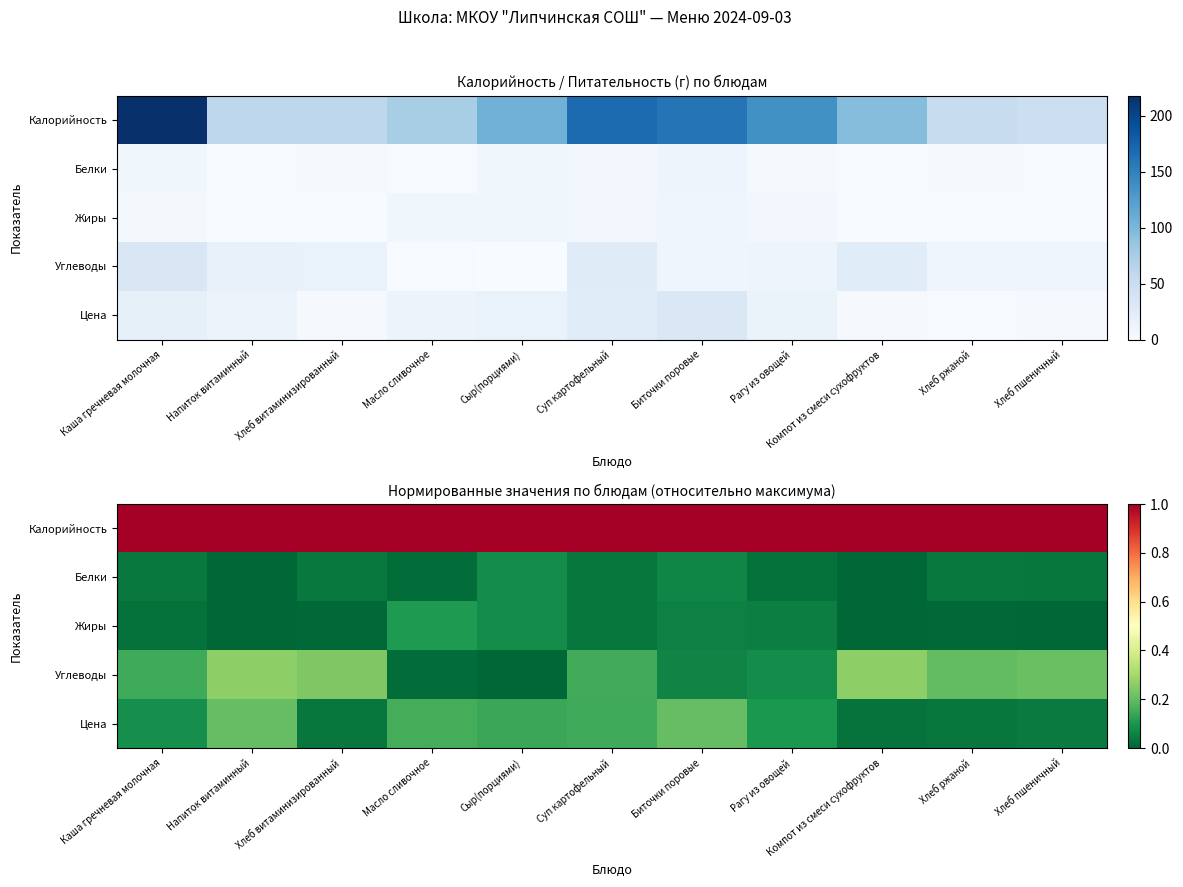

At which category is the sum across all series the highest?

Напиток витаминный